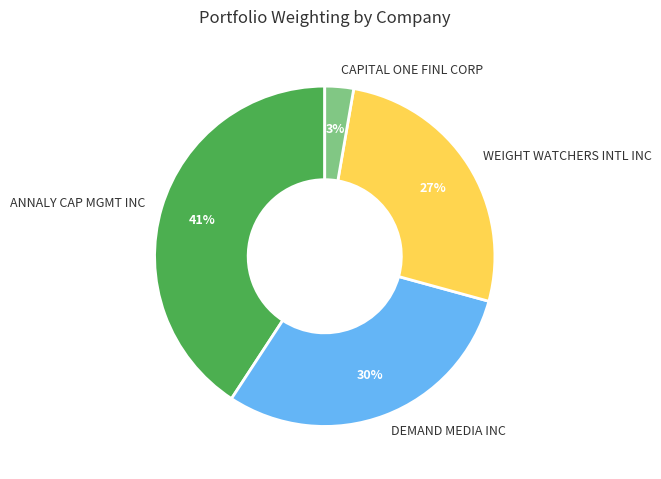

Count the number of slices in the pie.

4